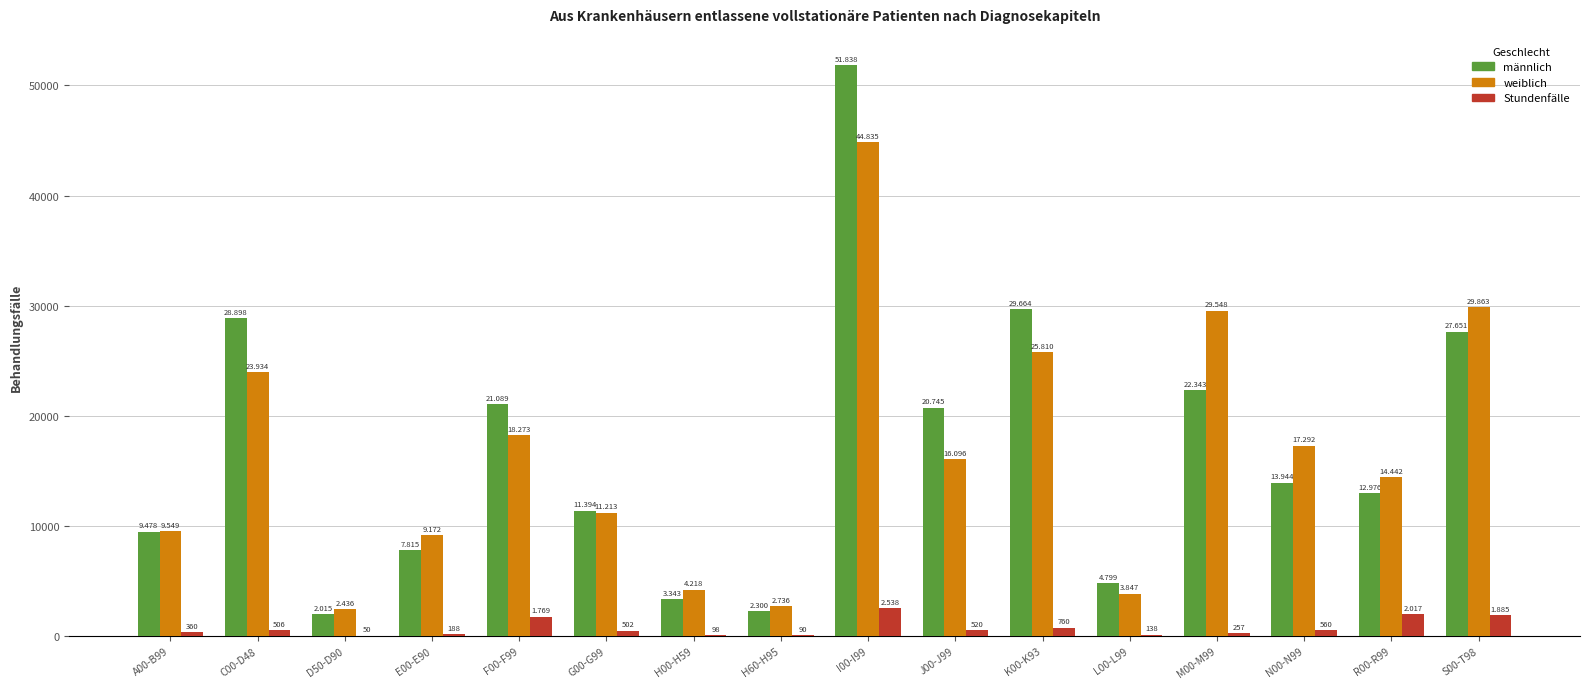

What are all the series names shown in the legend?

männlich, weiblich, Stundenfälle